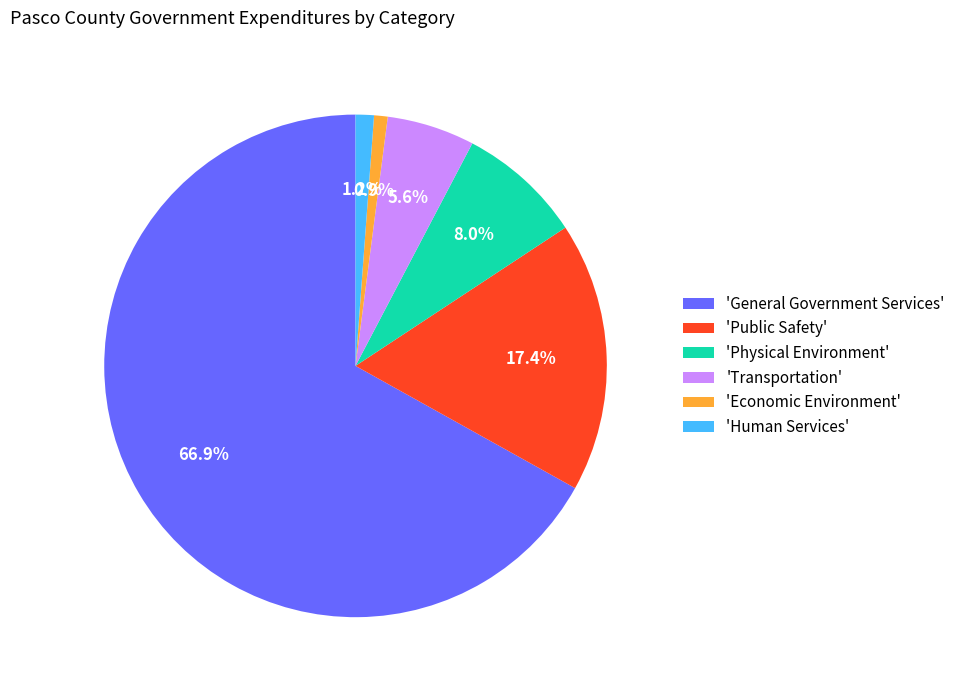

Does 'Economic Environment' account for over 50% of the chart?

No